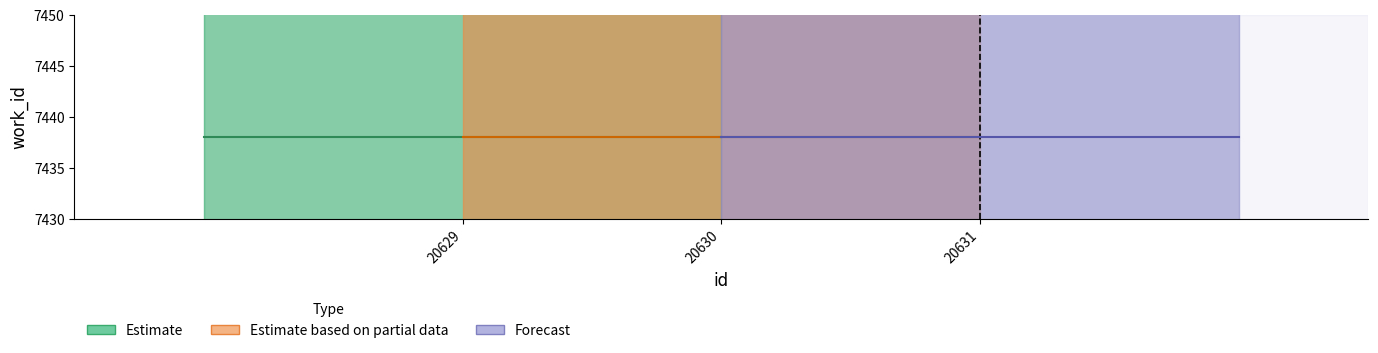

What is the value of the work_id point at the 2nd from the left?

7438